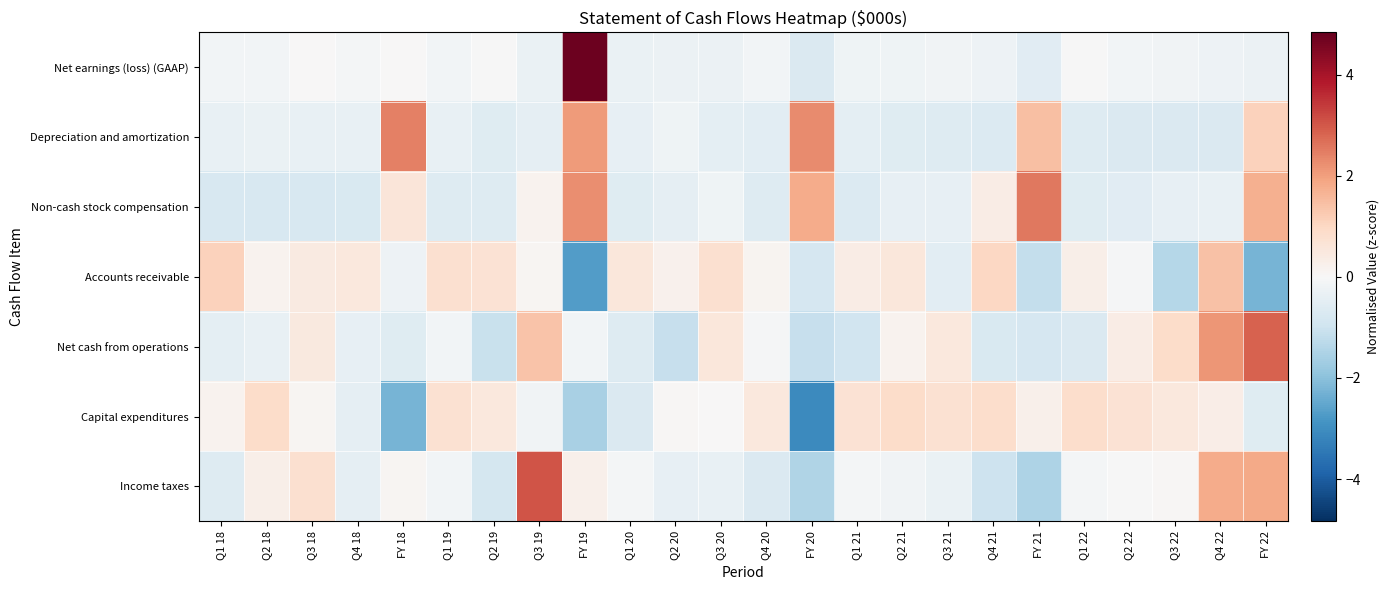

Reading left to right, transcribe all the data shown in this chart.

Net earnings (loss) (GAAP): Q1 18=-0.1	Q2 18=-0.1	Q3 18=0.0	Q4 18=-0.1	FY 18=0.0	Q1 19=-0.1	Q2 19=-0.0	Q3 19=-0.3	FY 19=4.7	Q1 20=-0.3	Q2 20=-0.3	Q3 20=-0.3	Q4 20=-0.1	FY 20=-0.7	Q1 21=-0.2	Q2 21=-0.2	Q3 21=-0.2	Q4 21=-0.3	FY 21=-0.5	Q1 22=-0.0	Q2 22=-0.1	Q3 22=-0.2	Q4 22=-0.2	FY 22=-0.3
Depreciation and amortization: Q1 18=-0.4	Q2 18=-0.3	Q3 18=-0.4	Q4 18=-0.3	FY 18=2.5	Q1 19=-0.3	Q2 19=-0.6	Q3 19=-0.4	FY 19=2.1	Q1 20=-0.4	Q2 20=-0.2	Q3 20=-0.5	Q4 20=-0.5	FY 20=2.3	Q1 21=-0.5	Q2 21=-0.6	Q3 21=-0.6	Q4 21=-0.7	FY 21=1.5	Q1 22=-0.6	Q2 22=-0.7	Q3 22=-0.7	Q4 22=-0.7	FY 22=1.1
Non-cash stock compensation: Q1 18=-0.8	Q2 18=-0.8	Q3 18=-0.8	Q4 18=-0.7	FY 18=0.6	Q1 19=-0.6	Q2 19=-0.6	Q3 19=0.2	FY 19=2.2	Q1 20=-0.6	Q2 20=-0.4	Q3 20=-0.2	Q4 20=-0.6	FY 20=1.8	Q1 21=-0.7	Q2 21=-0.4	Q3 21=-0.4	Q4 21=0.4	FY 21=2.5	Q1 22=-0.6	Q2 22=-0.6	Q3 22=-0.4	Q4 22=-0.3	FY 22=1.7
Accounts receivable: Q1 18=1.1	Q2 18=0.2	Q3 18=0.4	Q4 18=0.5	FY 18=-0.3	Q1 19=0.8	Q2 19=0.7	Q3 19=0.1	FY 19=-2.7	Q1 20=0.6	Q2 20=0.2	Q3 20=0.8	Q4 20=0.1	FY 20=-0.8	Q1 21=0.4	Q2 21=0.5	Q3 21=-0.5	Q4 21=1.0	FY 21=-1.1	Q1 22=0.3	Q2 22=-0.0	Q3 22=-1.4	Q4 22=1.4	FY 22=-2.2
Net cash from operations: Q1 18=-0.5	Q2 18=-0.4	Q3 18=0.5	Q4 18=-0.4	FY 18=-0.6	Q1 19=-0.1	Q2 19=-1.1	Q3 19=1.4	FY 19=-0.1	Q1 20=-0.6	Q2 20=-1.1	Q3 20=0.5	Q4 20=-0.1	FY 20=-1.1	Q1 21=-0.9	Q2 21=0.2	Q3 21=0.5	Q4 21=-0.7	FY 21=-0.8	Q1 22=-0.7	Q2 22=0.4	Q3 22=0.9	Q4 22=2.1	FY 22=2.9
Capital expenditures: Q1 18=0.2	Q2 18=0.9	Q3 18=0.1	Q4 18=-0.4	FY 18=-2.3	Q1 19=0.7	Q2 19=0.5	Q3 19=-0.2	FY 19=-1.5	Q1 20=-0.7	Q2 20=0.1	Q3 20=0.0	Q4 20=0.5	FY 20=-3.1	Q1 21=0.7	Q2 21=0.9	Q3 21=0.7	Q4 21=0.9	FY 21=0.2	Q1 22=0.8	Q2 22=0.7	Q3 22=0.5	Q4 22=0.3	FY 22=-0.6
Income taxes: Q1 18=-0.6	Q2 18=0.3	Q3 18=0.8	Q4 18=-0.4	FY 18=0.1	Q1 19=-0.1	Q2 19=-0.8	Q3 19=3.0	FY 19=0.3	Q1 20=-0.1	Q2 20=-0.4	Q3 20=-0.3	Q4 20=-0.7	FY 20=-1.4	Q1 21=-0.1	Q2 21=-0.2	Q3 21=-0.3	Q4 21=-1.0	FY 21=-1.5	Q1 22=-0.1	Q2 22=-0.0	Q3 22=0.1	Q4 22=1.8	FY 22=1.9